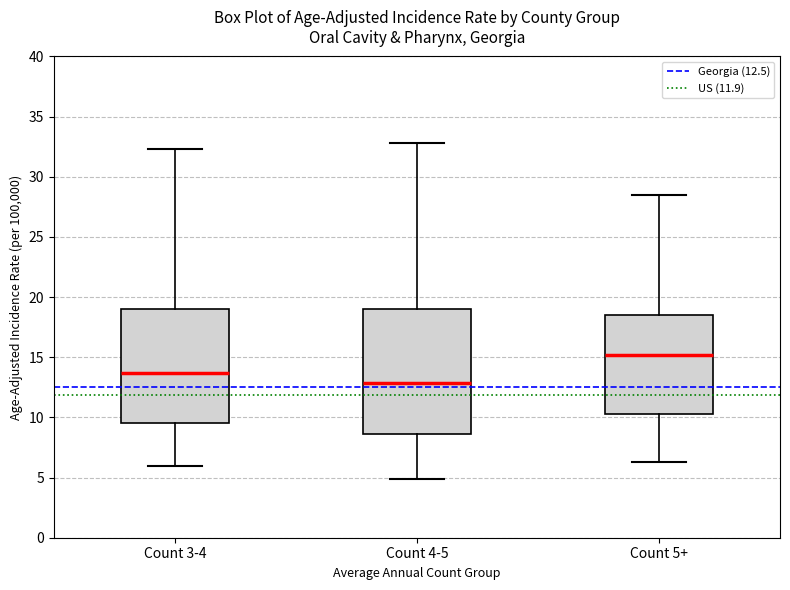

Which box's median line is the highest?

Count 5+